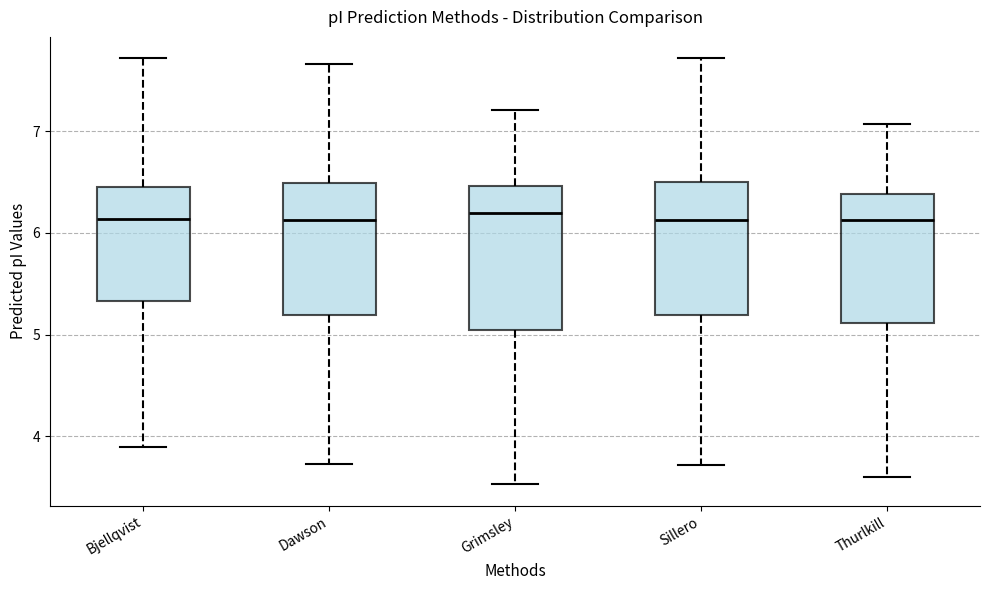

Which box is the tallest, from its lower edge to its upper edge?

Grimsley